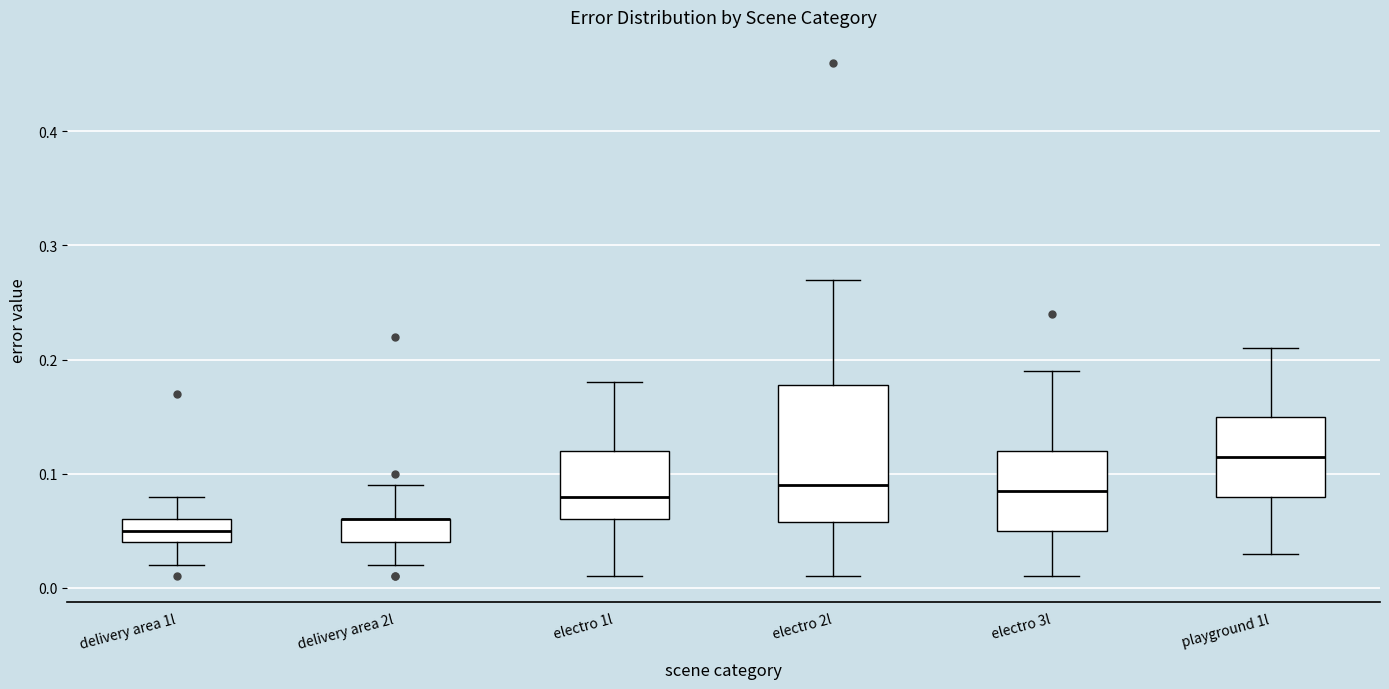

Comparing the boxes themselves (not the whiskers), which one is the tallest?

electro 2l